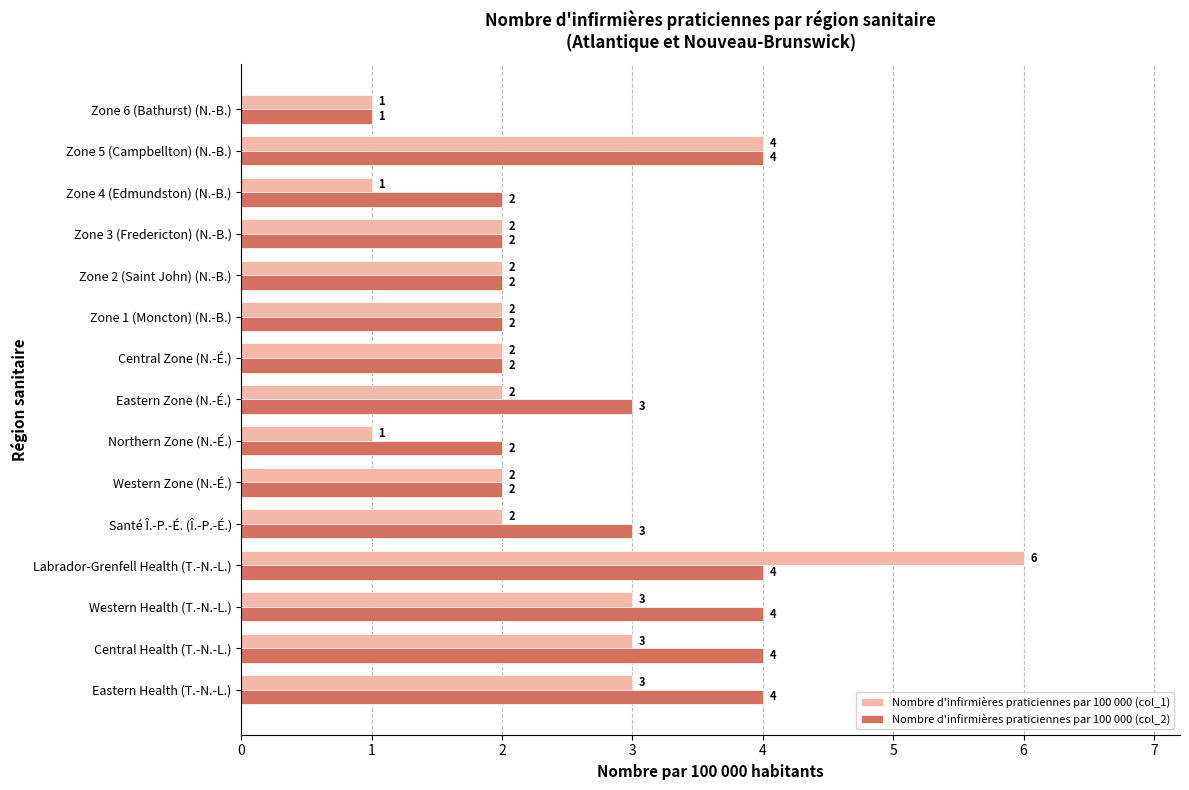

Which label corresponds to the largest value in the chart?

Labrador-Grenfell Health (T.-N.-L.)